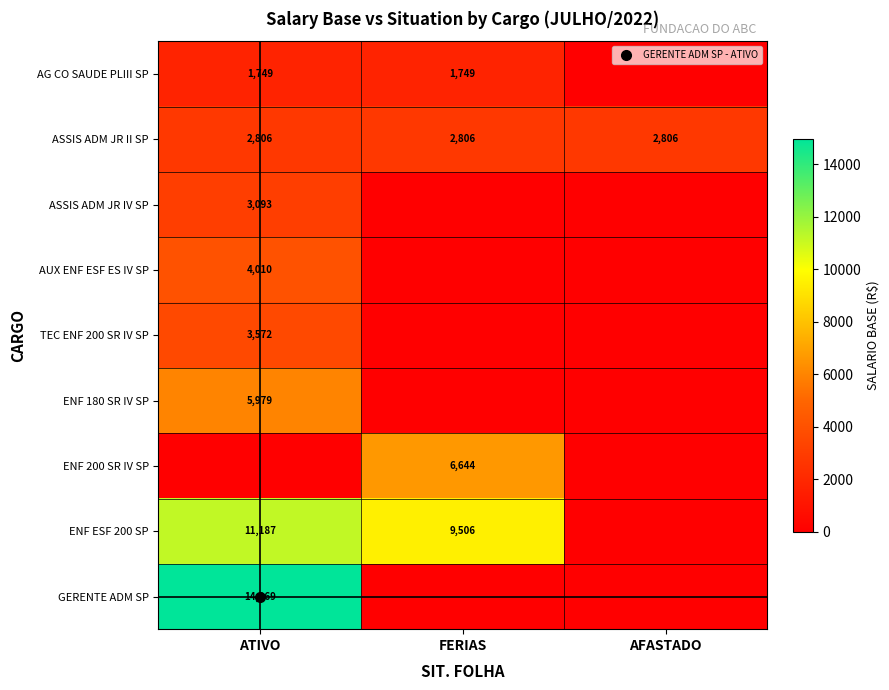

At which category is the sum across all series the highest?

ATIVO